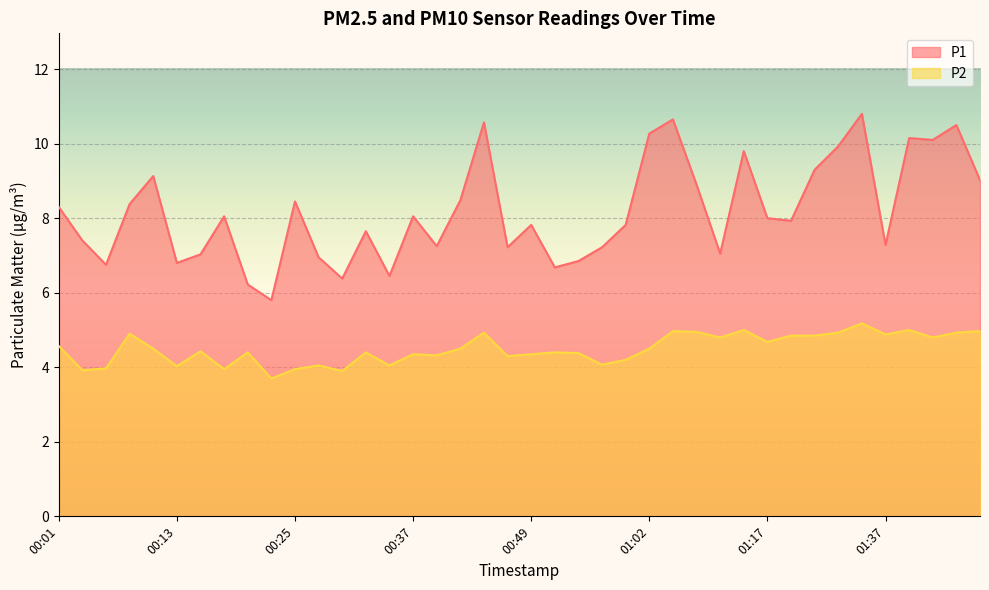

What are all the series names shown in the legend?

P1, P2